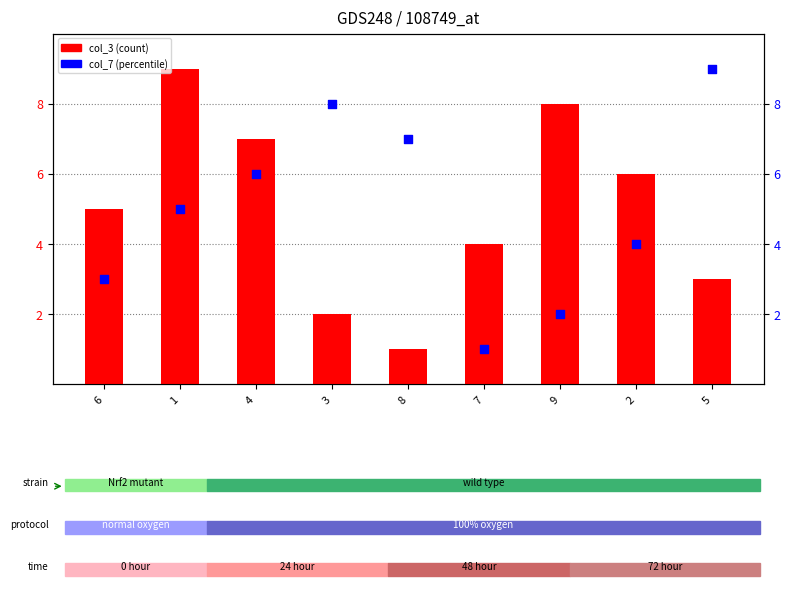

What is the total value across all series at 7?

5